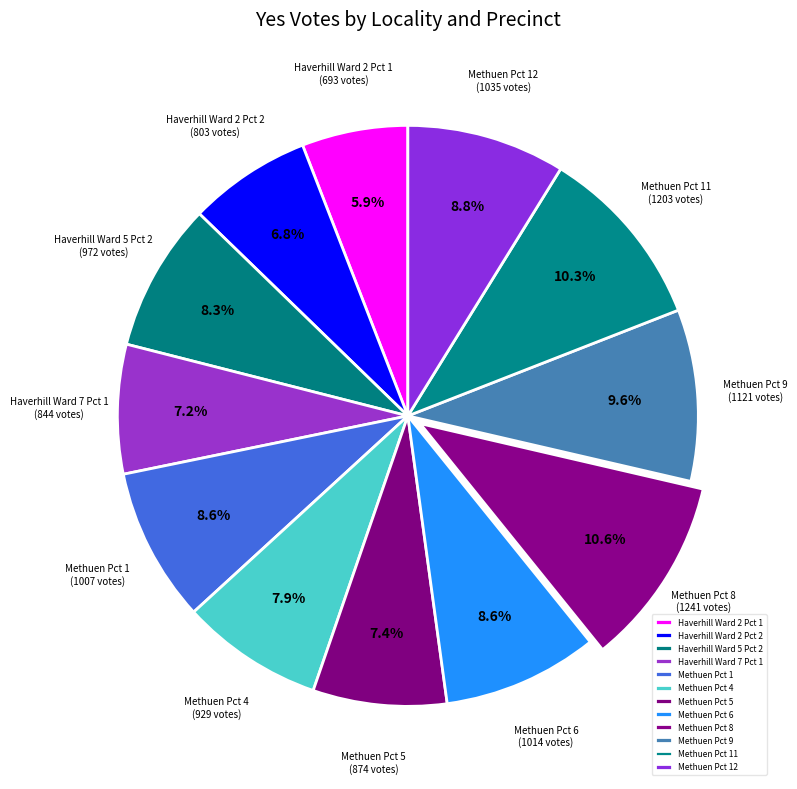

To the nearest percent, what is the difference between the Methuen Pct 6 and Haverhill Ward 2 Pct 2 slice percentages?

2%